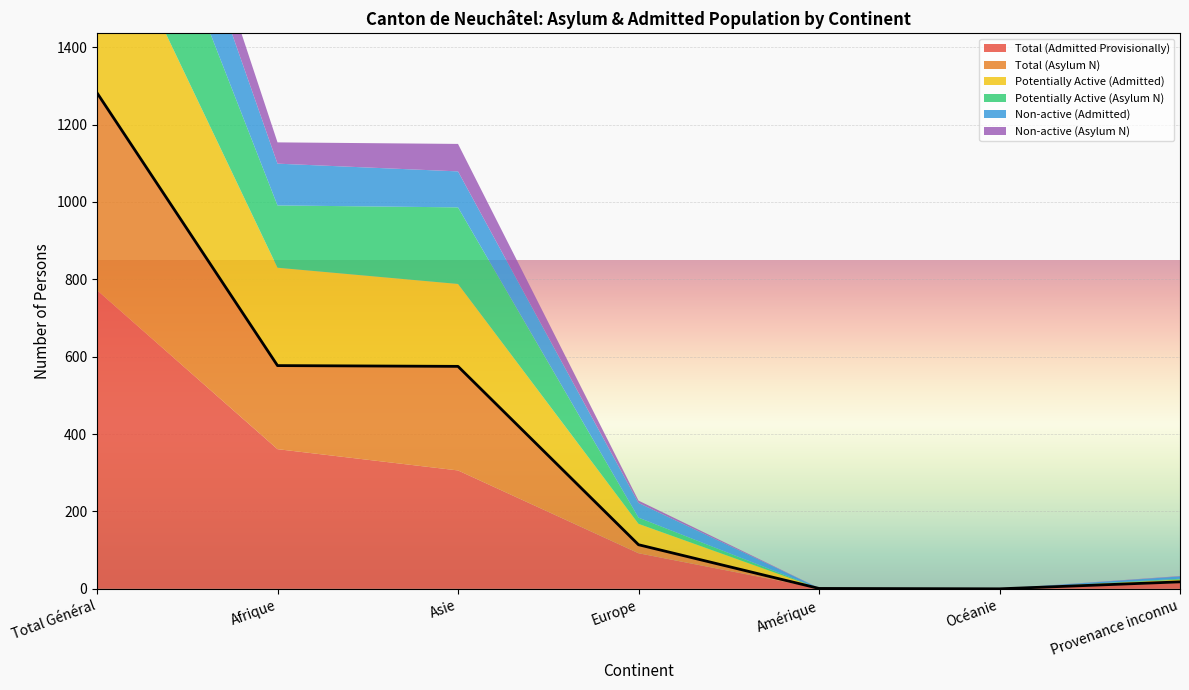

At which label does Non-active (Admitted) reach its peak?

Total Général